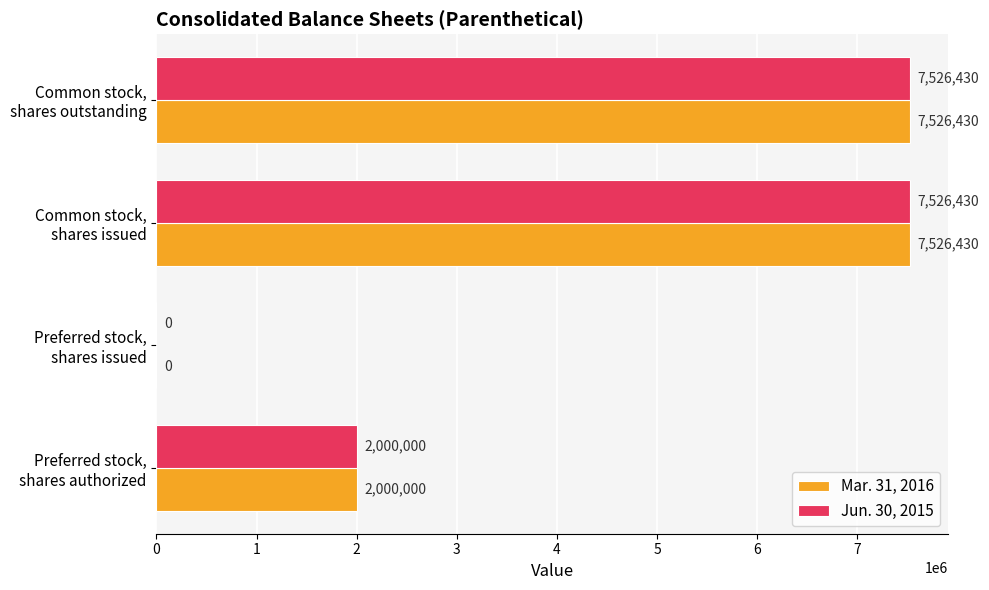

What is the maximum value for Mar. 31, 2016?

7526430